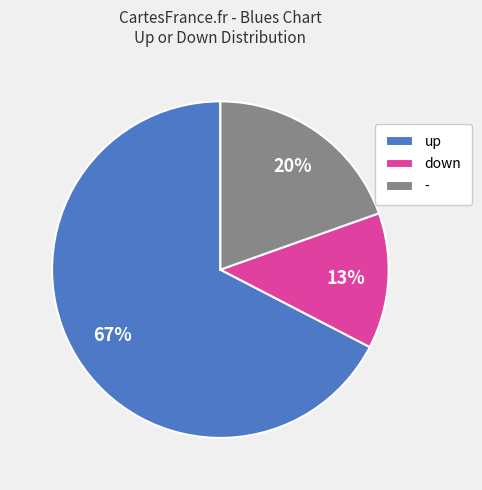

What is the ratio of the value at down to the value at up?

0.2